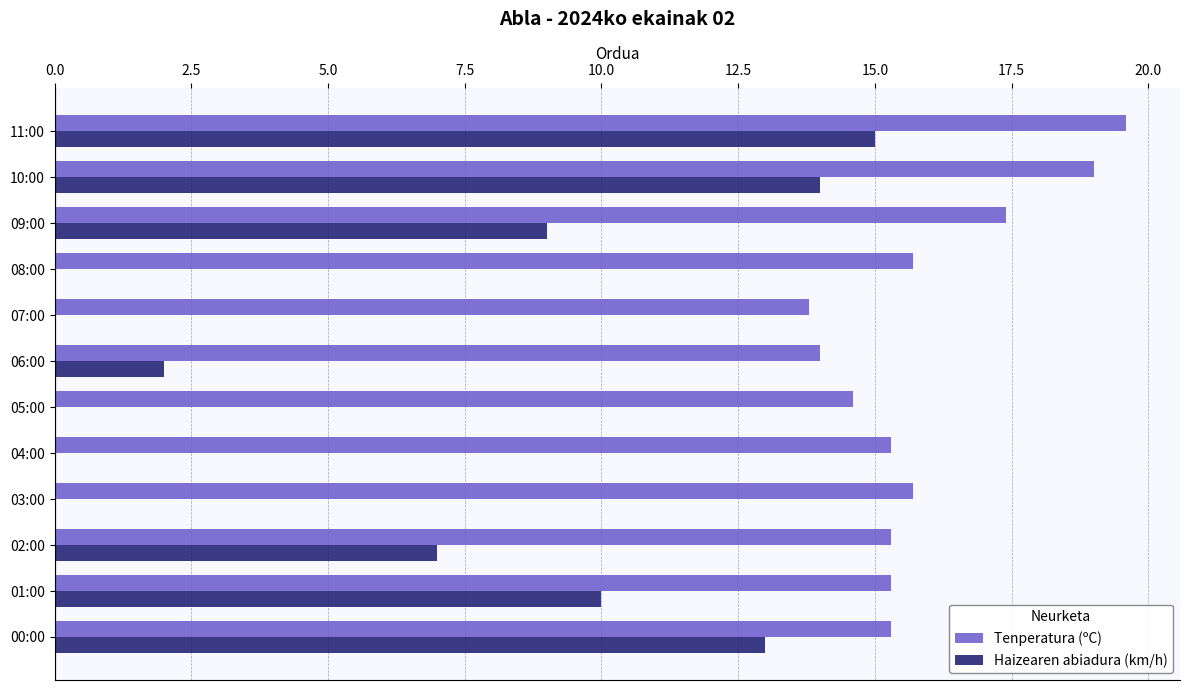

What is the greatest value displayed?

19.6